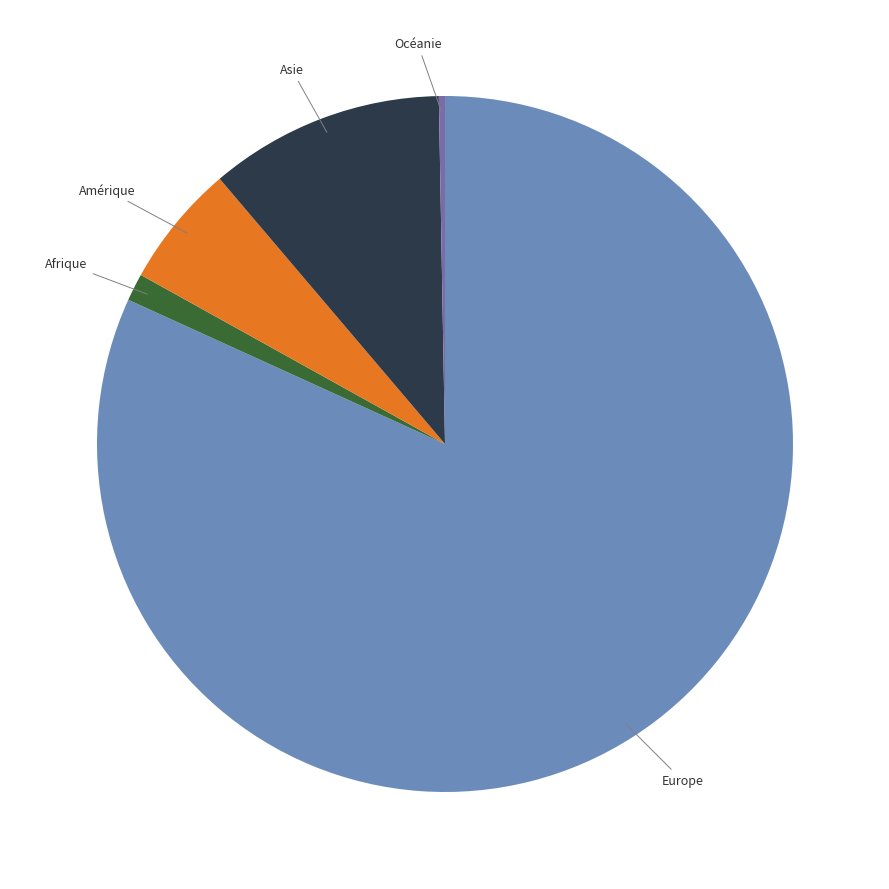

Does any single category account for the majority?

Yes